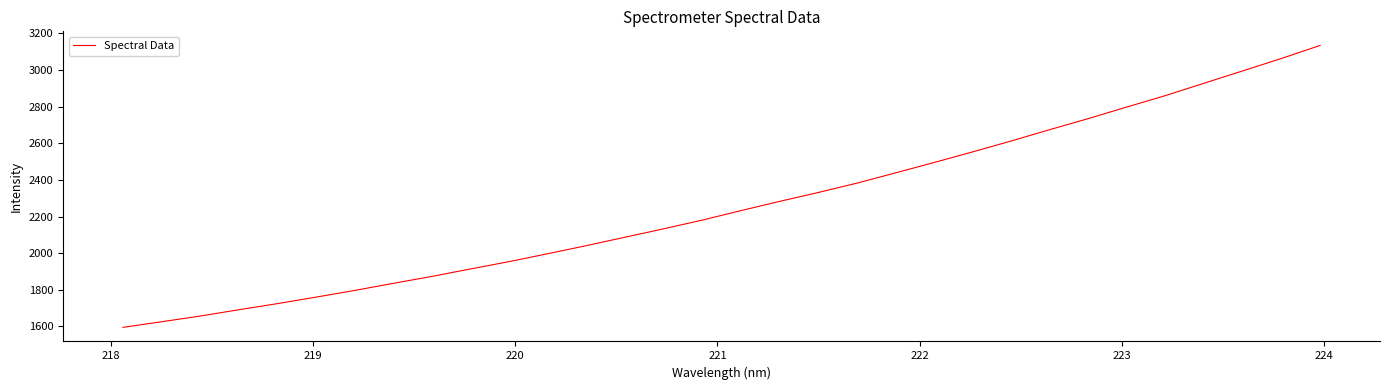

What is the smallest value displayed?

1595.3